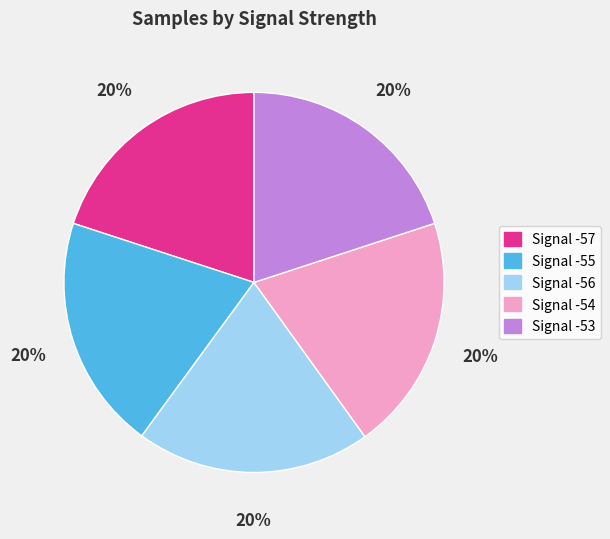

Is there a majority slice in this chart?

No